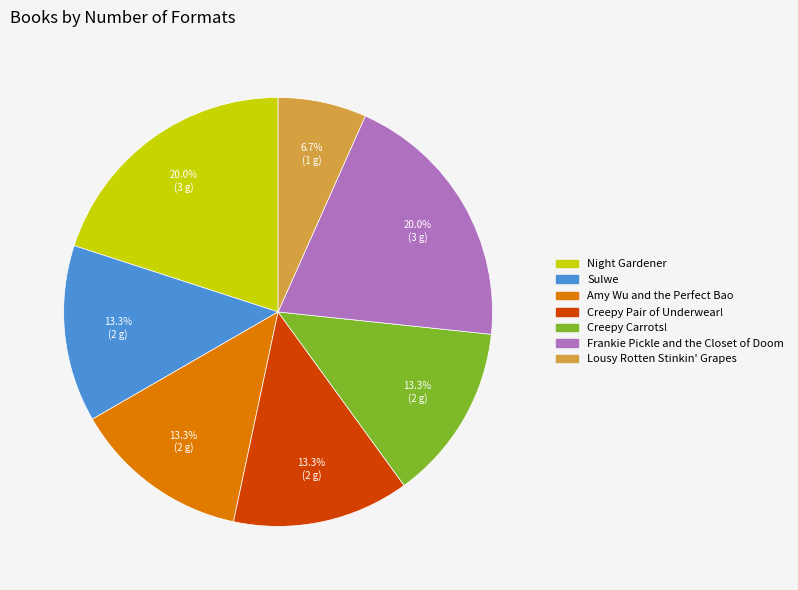

Combined, what portion of the pie is Frankie Pickle and the Closet of Doom and Creepy Pair of Underwear!?

33.3%